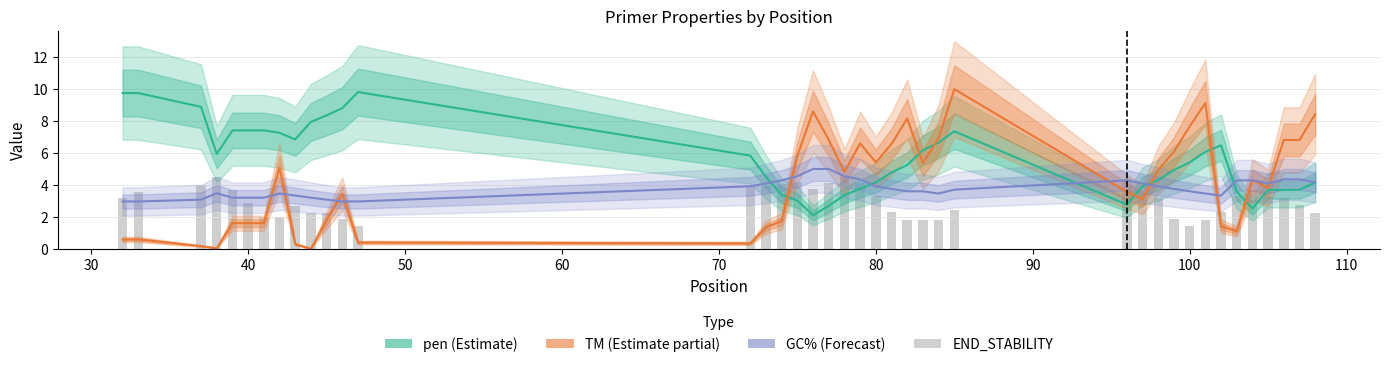

At how many categories does at least one series exceed 8?

11